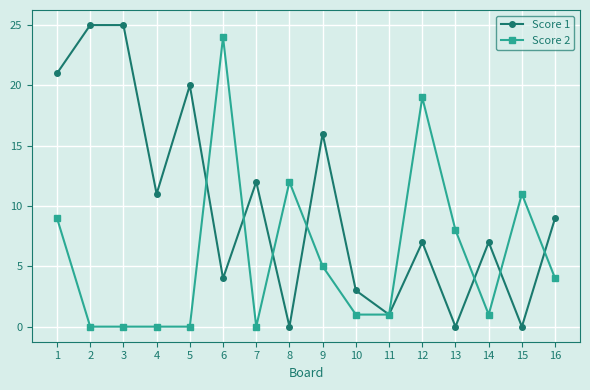

Which series has the largest range (max minus min)?

Score 1